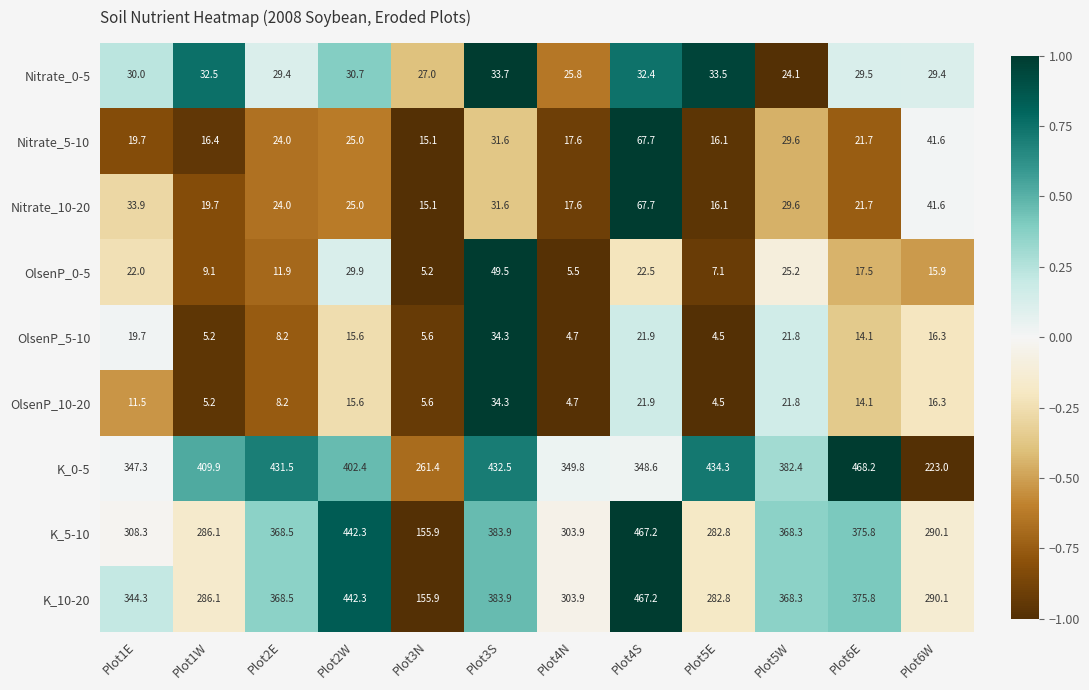

What is the total value across all series at Plot4S?

1517.1